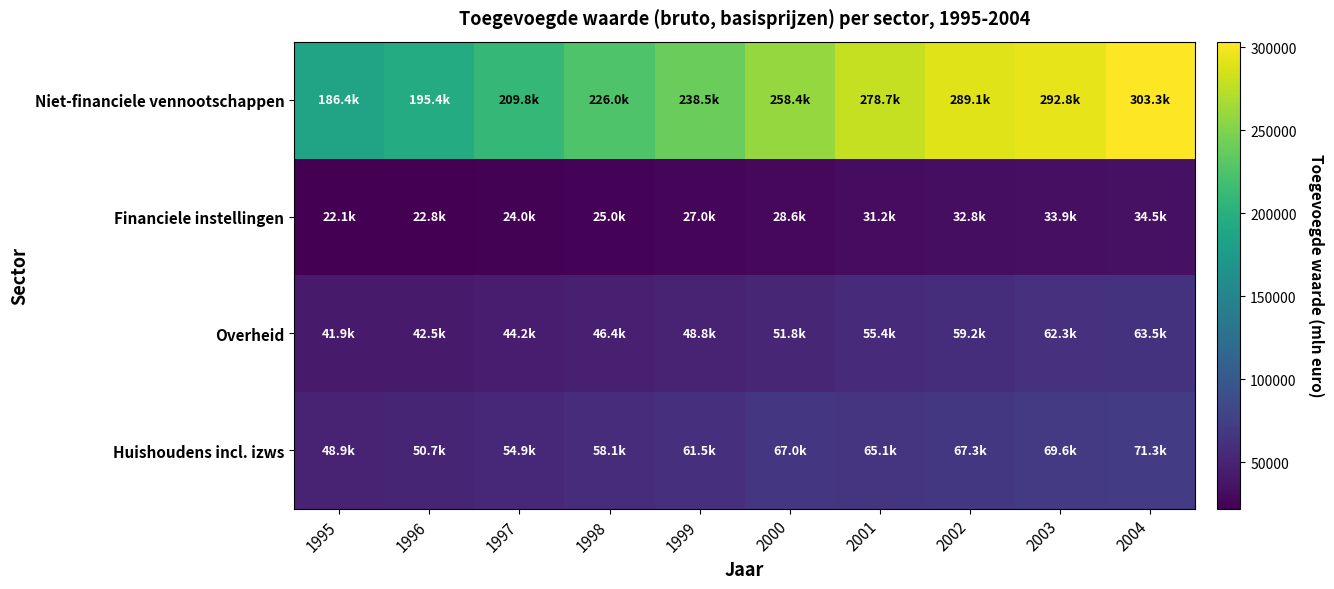

What is the smallest value displayed?

22110